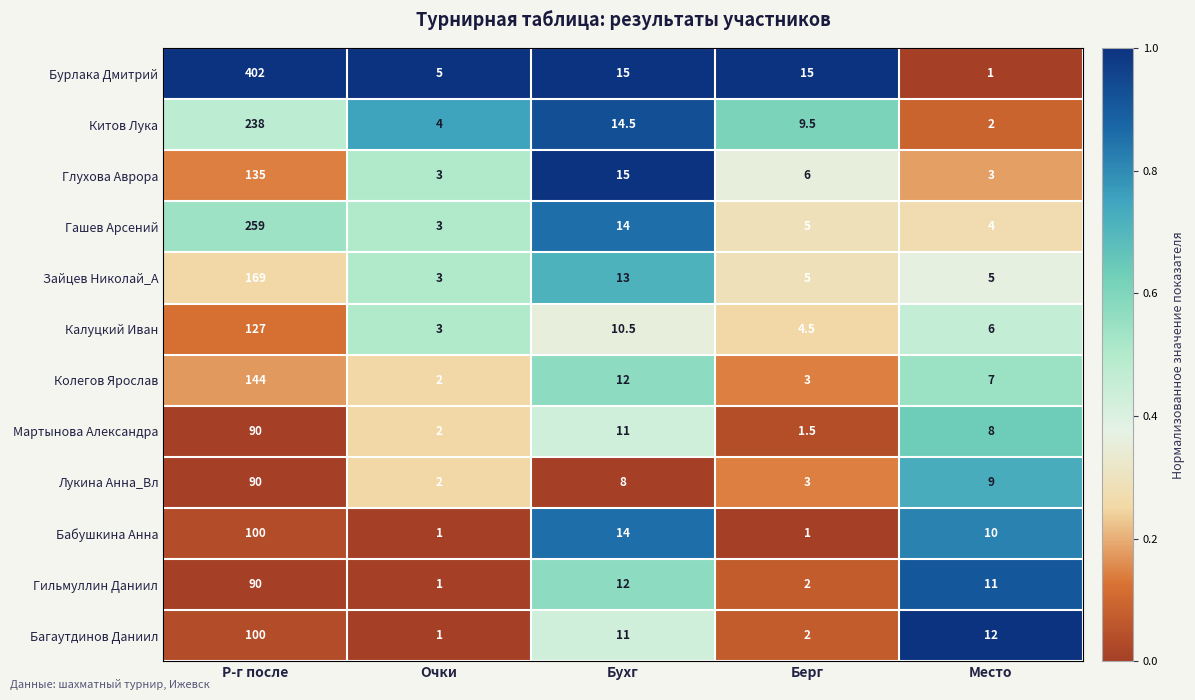

What is the difference between the second highest and minimum values in the Мартынова Александра series?

9.5